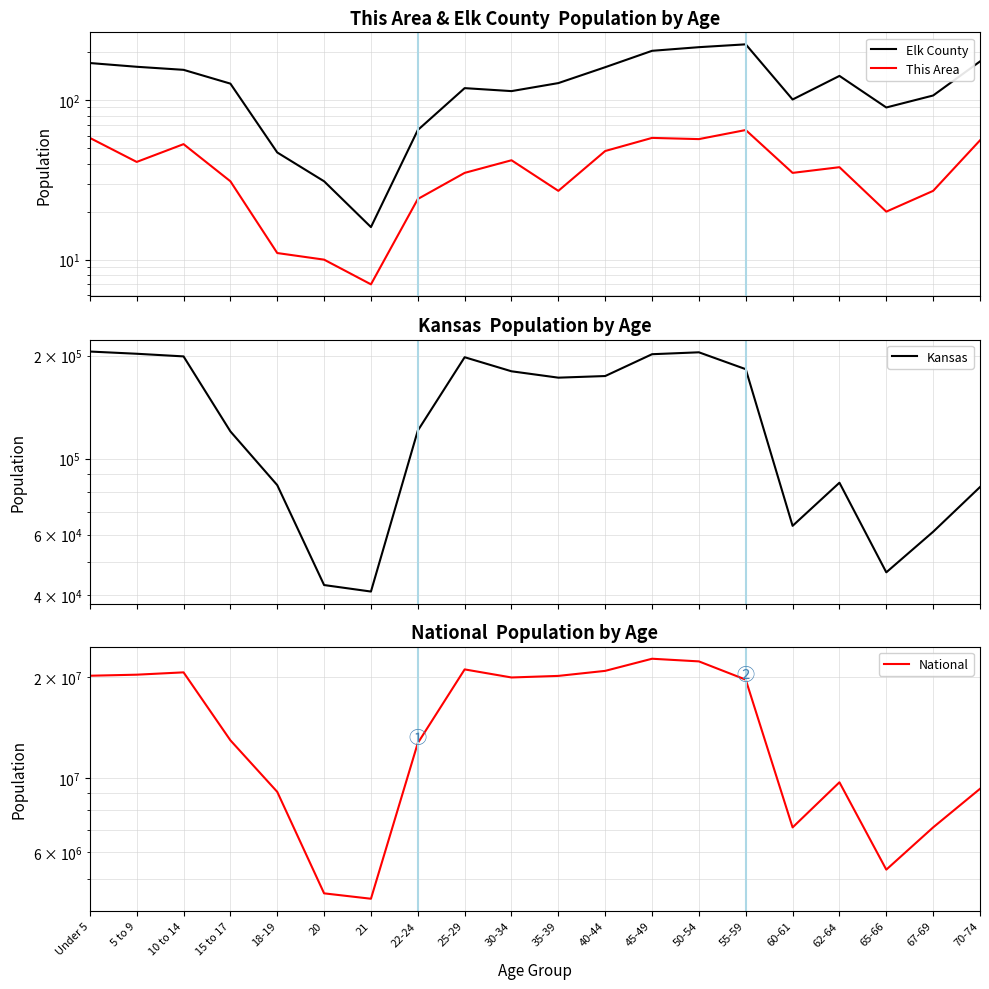

At 60-61, list the series in order from largest to smallest.

National, Kansas, Elk County, This Area